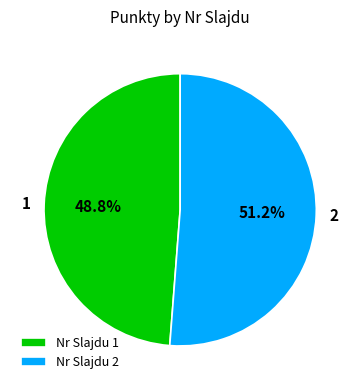

Is there a majority slice in this chart?

Yes